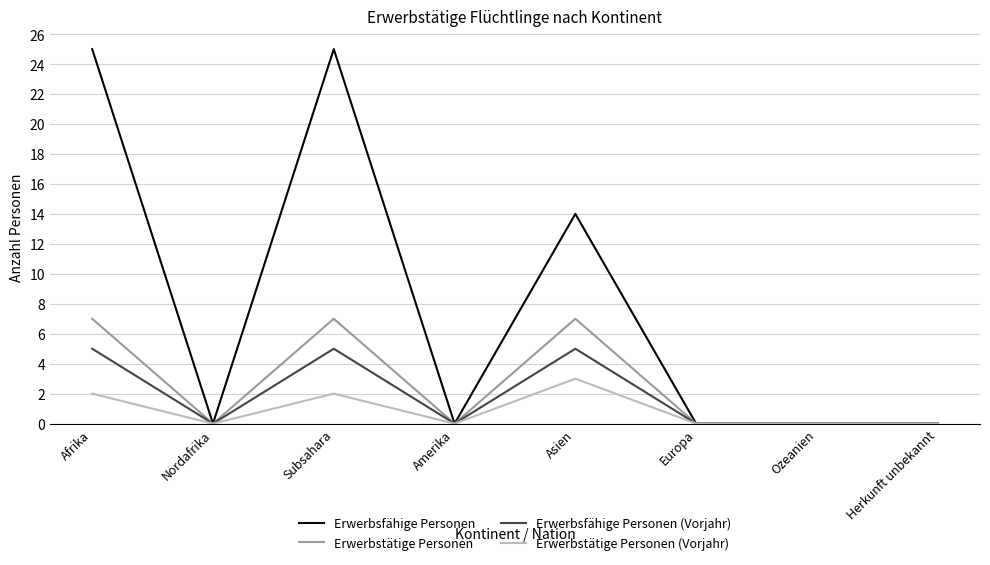

What is the sum of the Erwerbsfähige Personen (Vorjahr) values at Herkunft unbekannt and Asien?

5